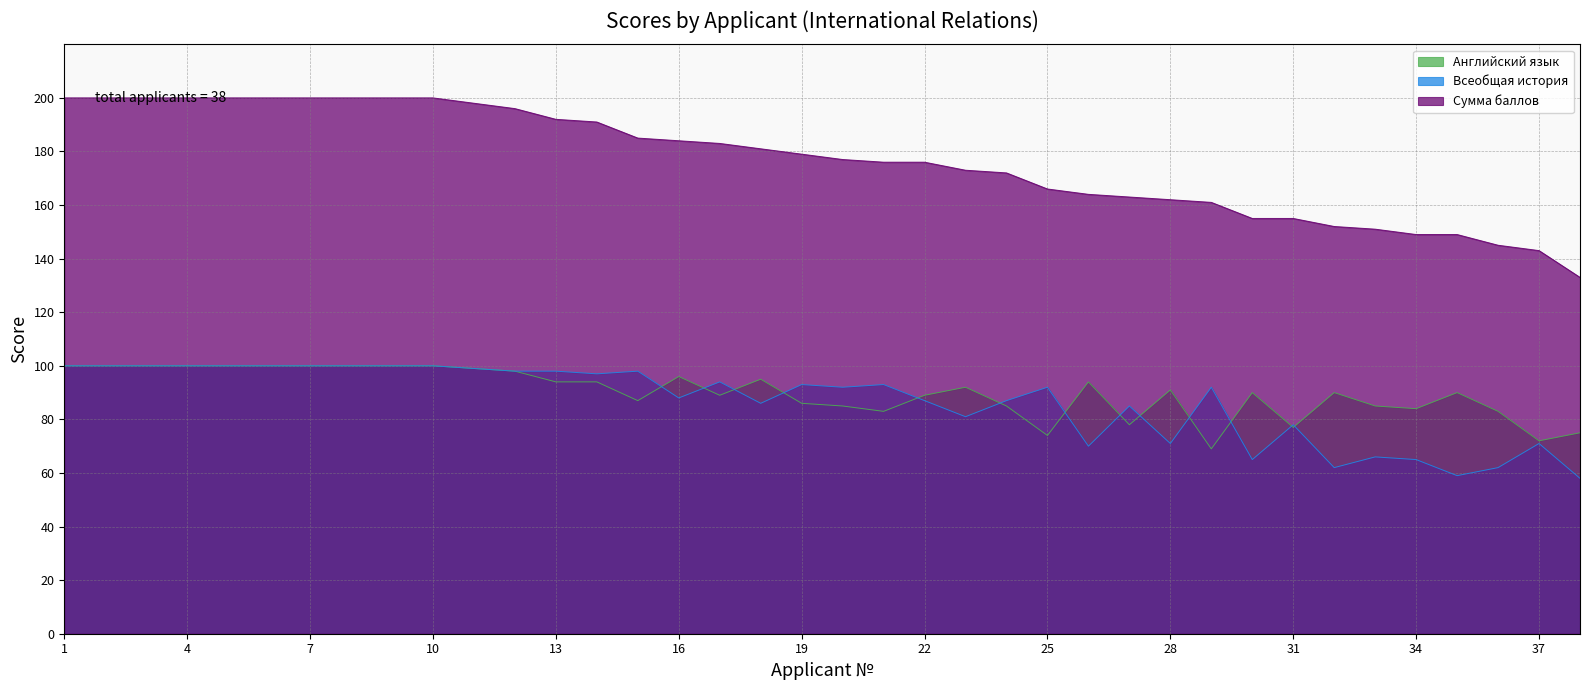

How many interior local valleys does the Английский язык series have?

9